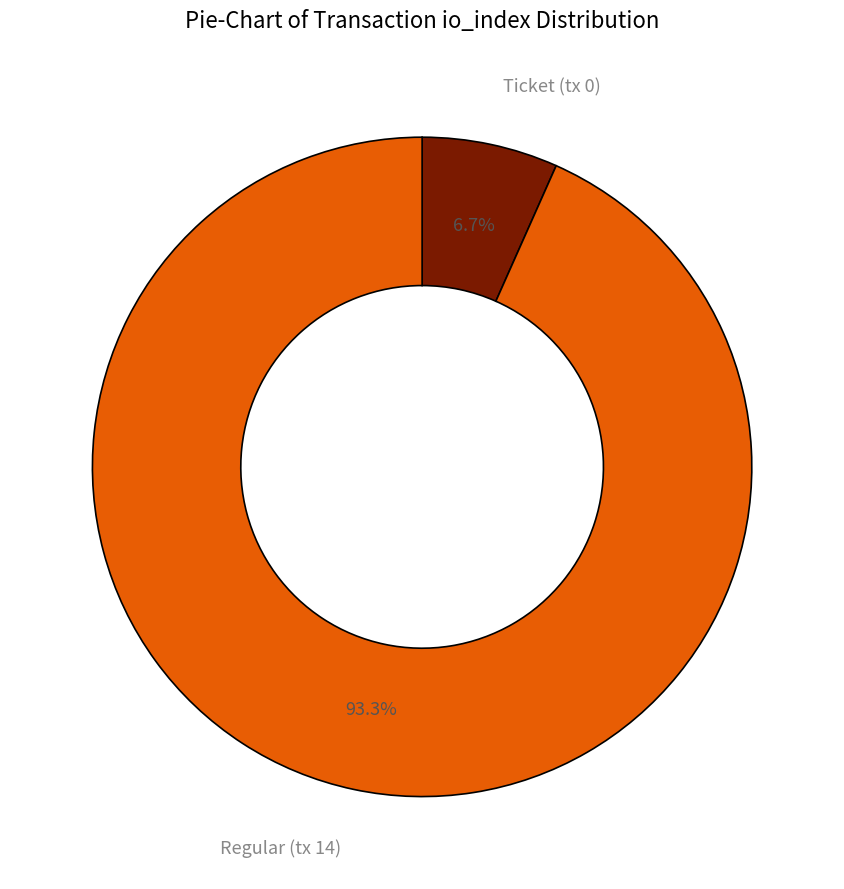

Does any single category account for the majority?

Yes